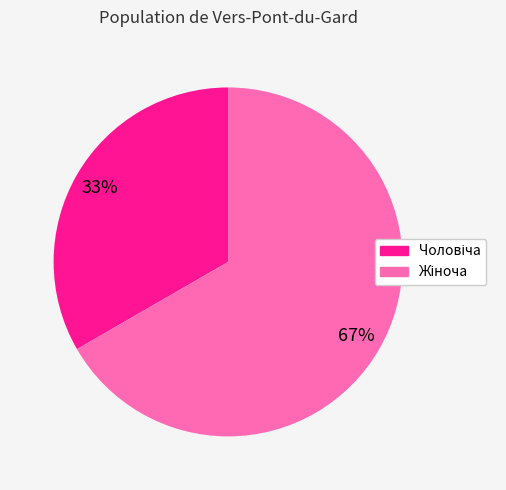

Is there any slice that represents more than half of the pie?

Yes